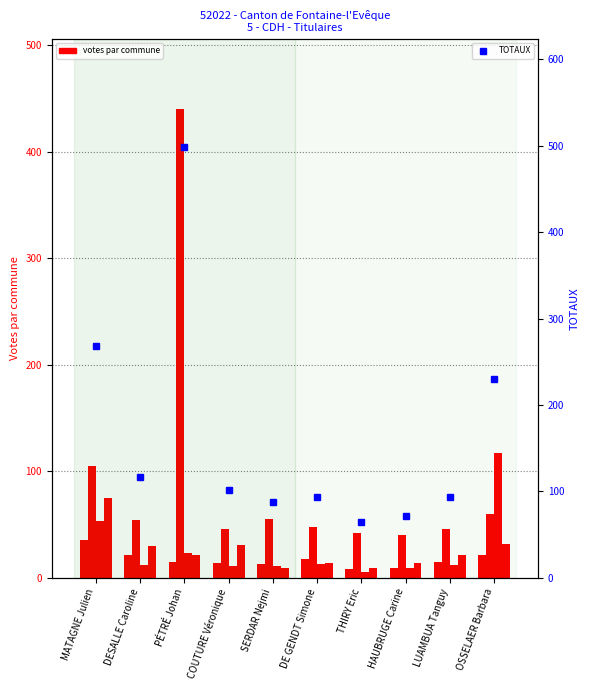

How many groups of bars are there?

10